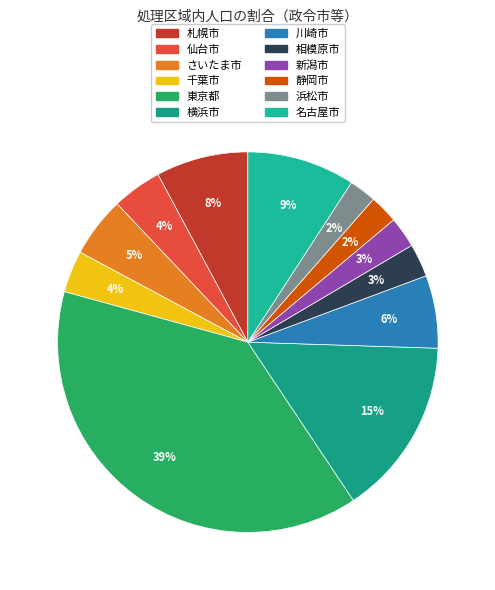

To the nearest percent, what percentage of the pie is 静岡市?

2%